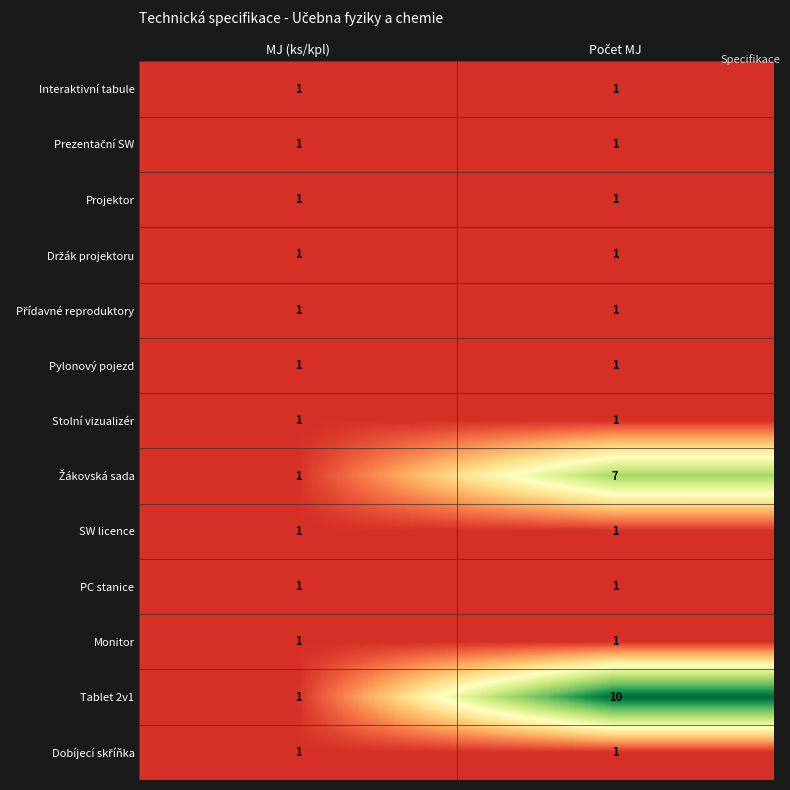

The PC stanice series shows 2 at MJ (ks/kpl). True or false?

False